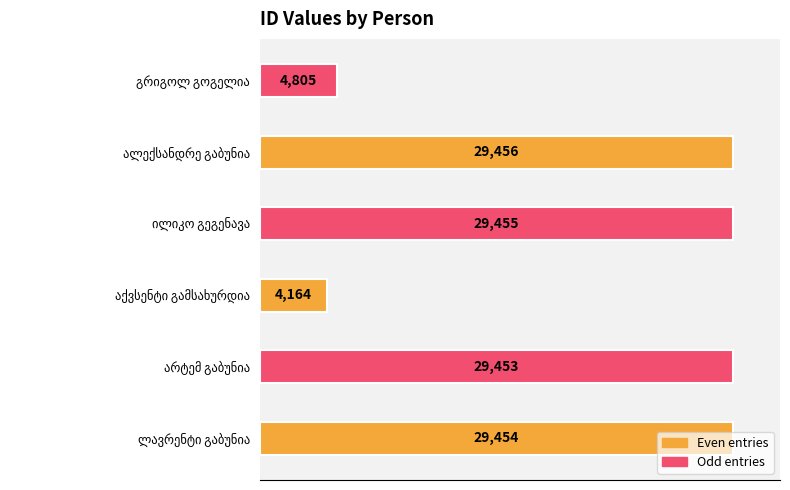

What is the difference between the maximum and minimum values?

25292